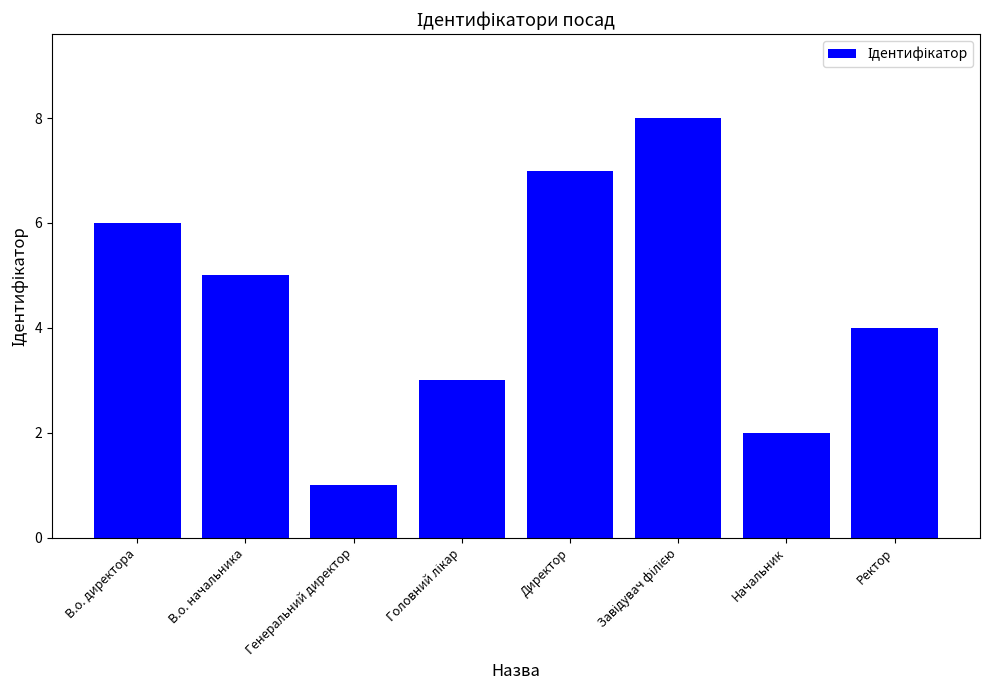

Reading left to right, list all the values displayed in this chart.

6	5	1	3	7	8	2	4